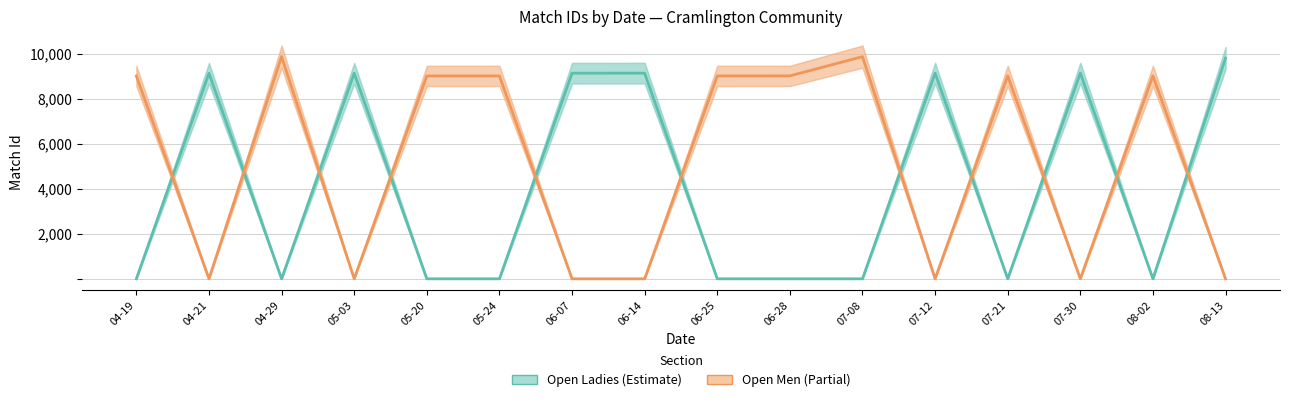

Count the number of categories in the chart.

16